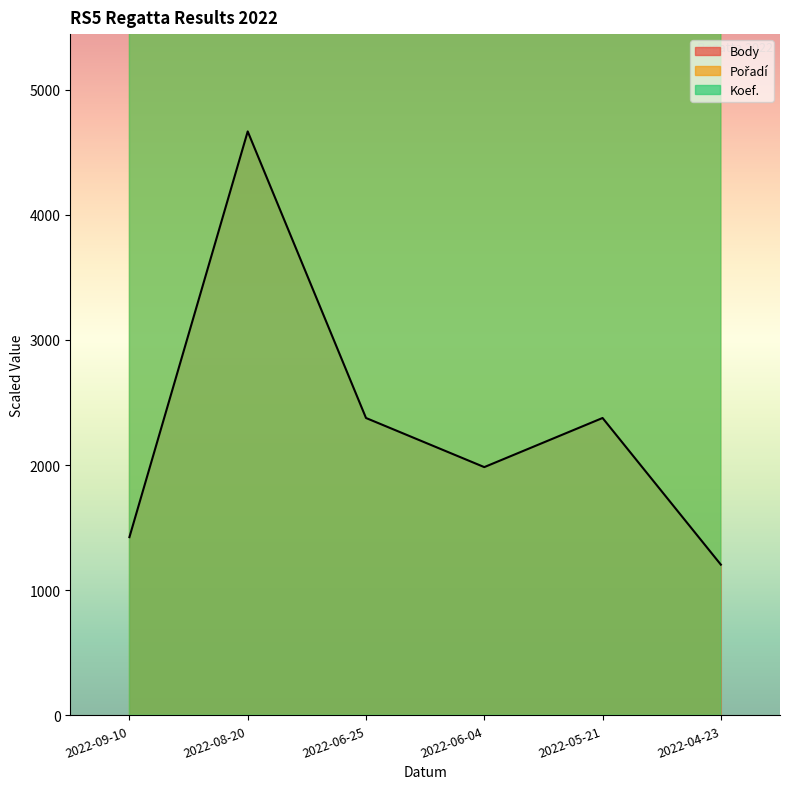

True or false: Body and Koef. intersect in this chart.

False